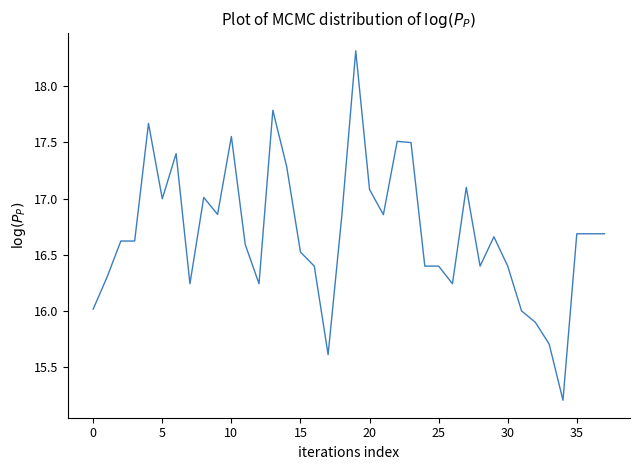

What is the greatest value displayed?

18.3